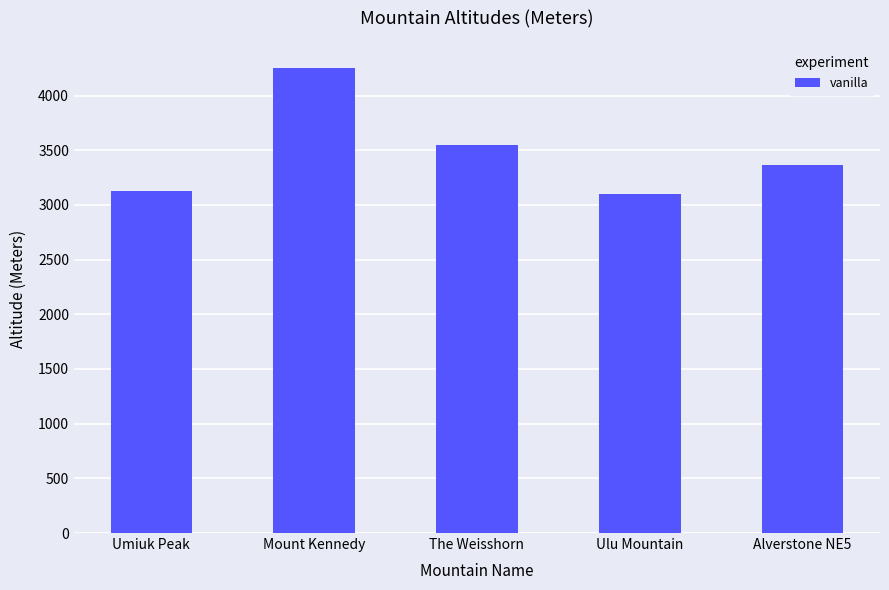

What is the label of the 5th bar from the left?

Alverstone NE5